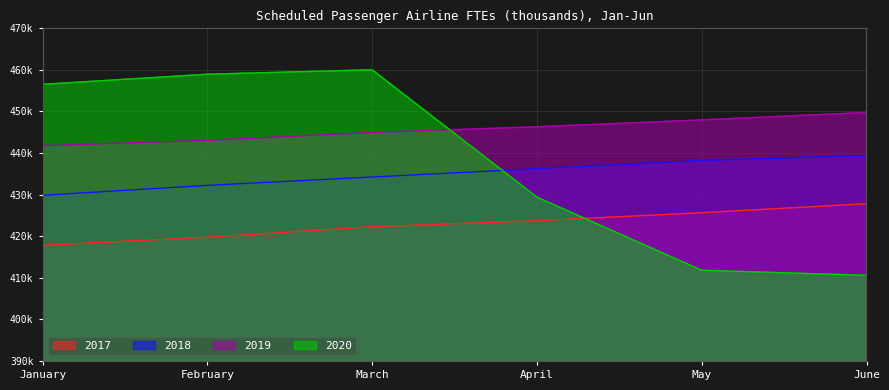

At which label does 2018 reach its peak?

June